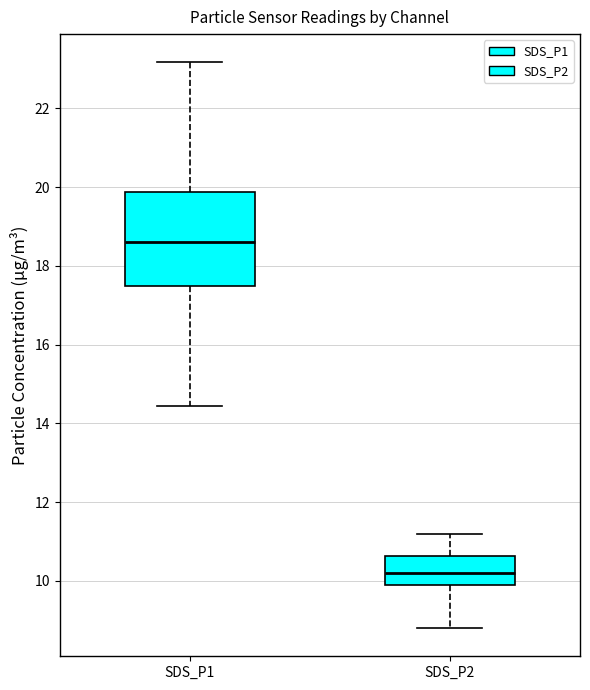

Comparing the boxes themselves (not the whiskers), which one is the tallest?

SDS_P1